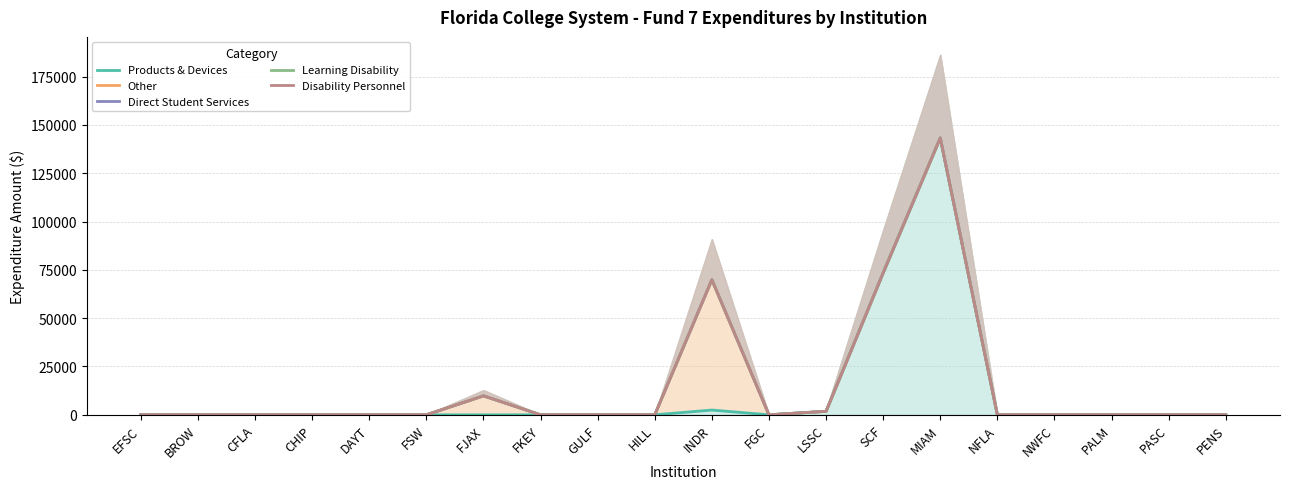

At which category does the chart reach its peak across all series?

MIAM